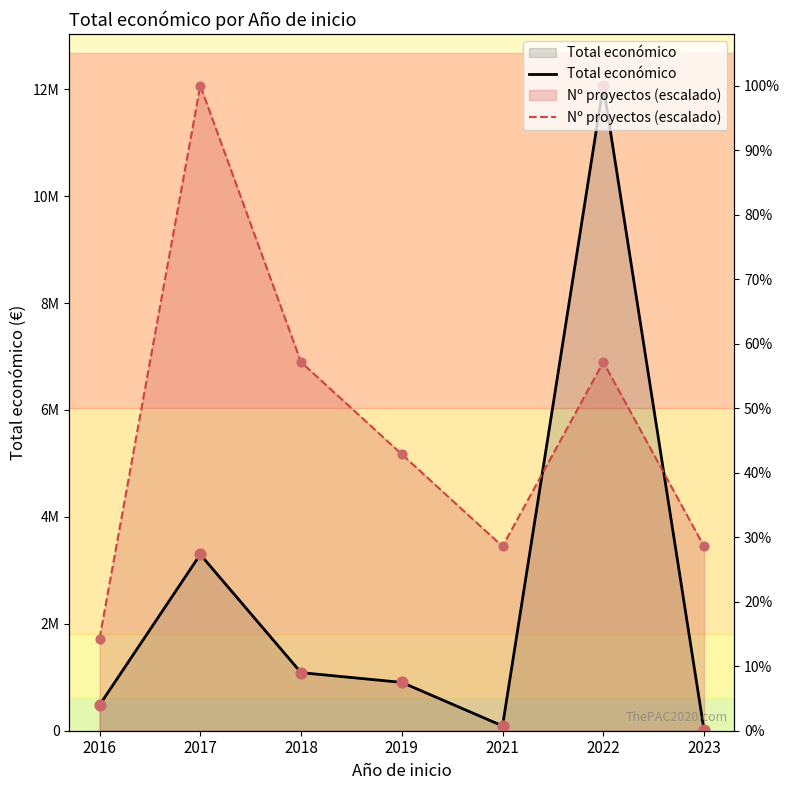

Which series contains the lowest Y value?

Total económico